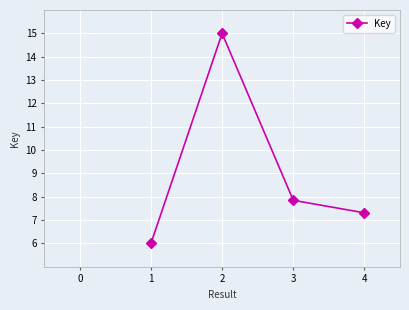

What is the smallest value displayed?

6.0